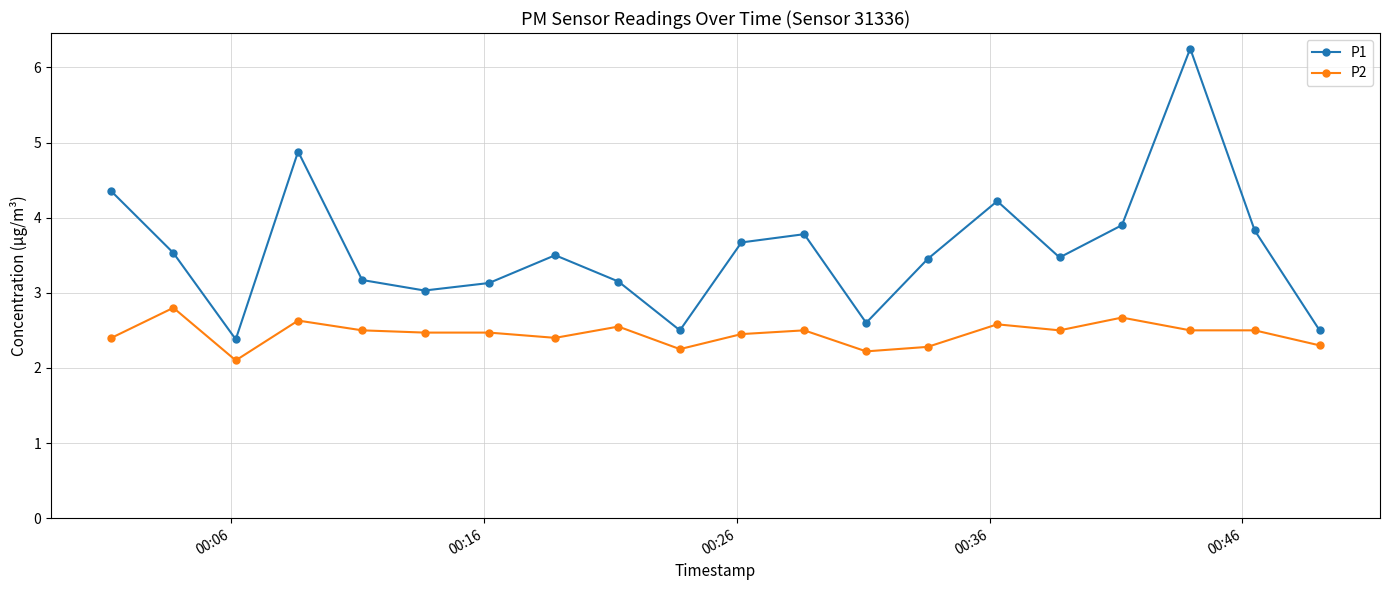

What is the highest value of the P2 series?

2.8